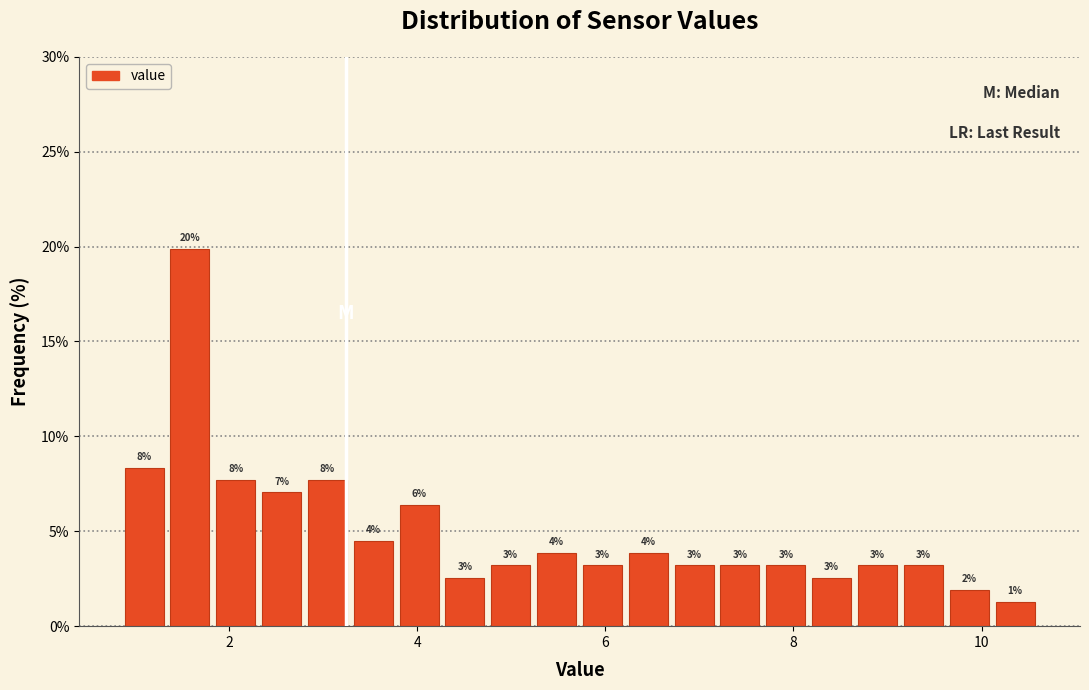

Read against the x-axis, roughly where is the centre of the tallest bar?

1.6